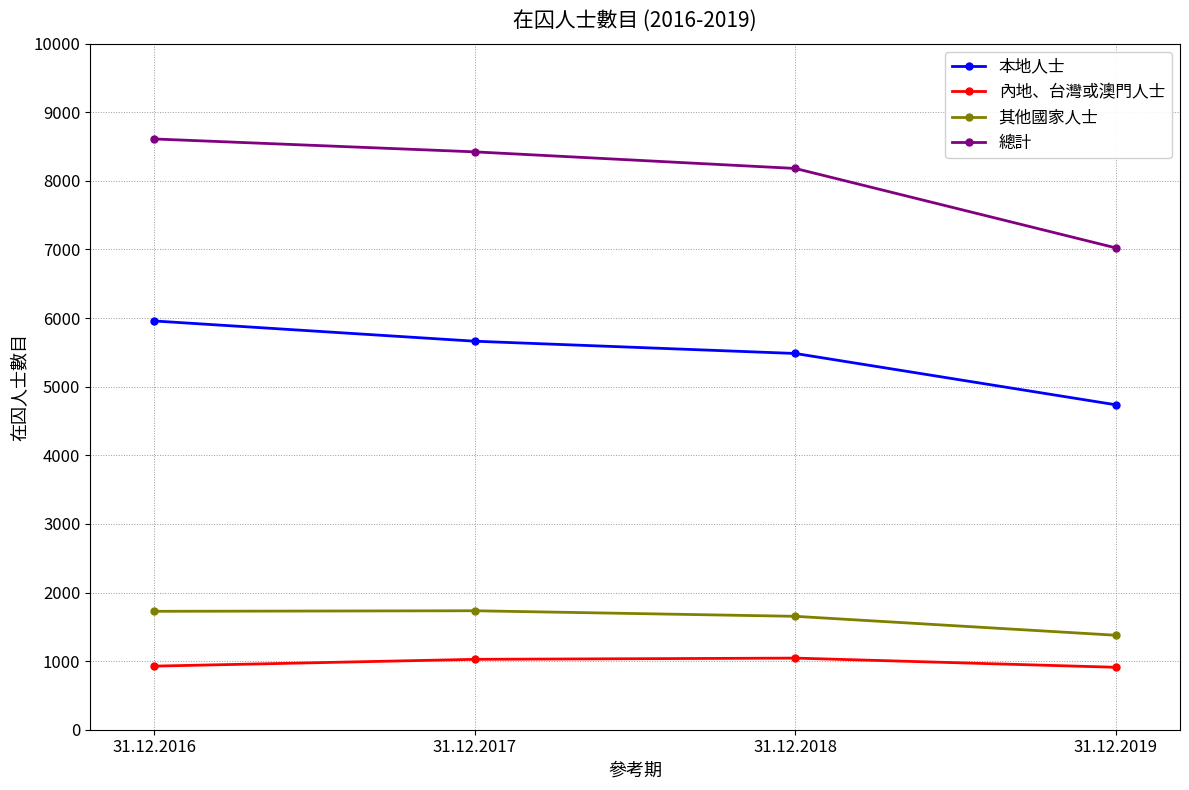

At how many categories does at least one series exceed 4050?

4